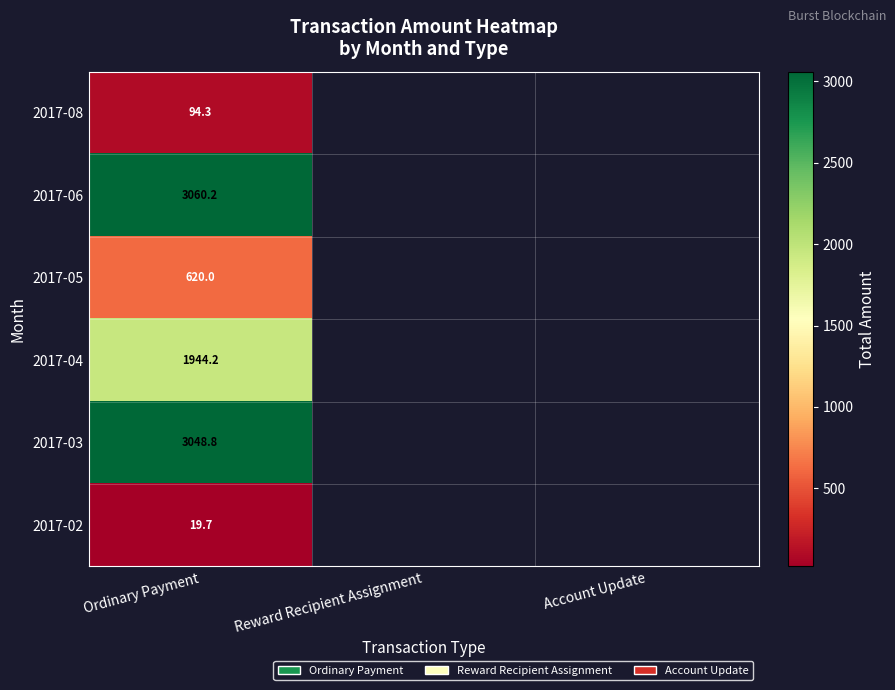

What value does the 2017-02 series have at Ordinary Payment?

19.7